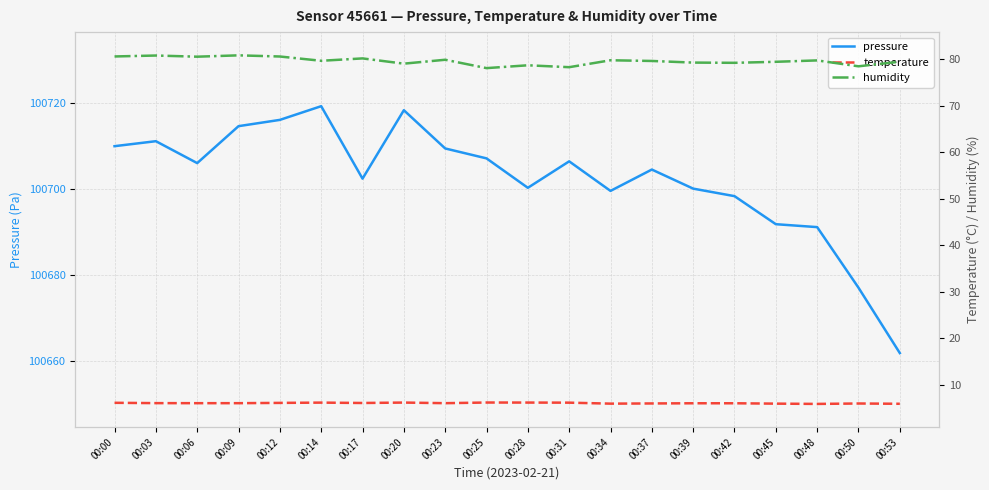

True or false: pressure and humidity intersect in this chart.

False